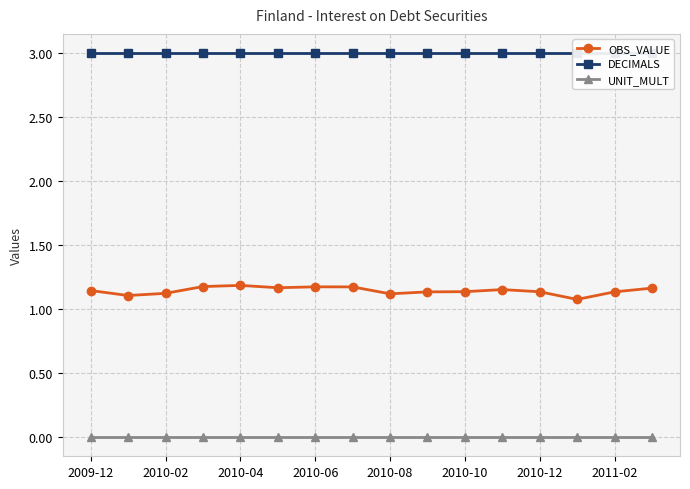

How many lines are shown in the chart?

3